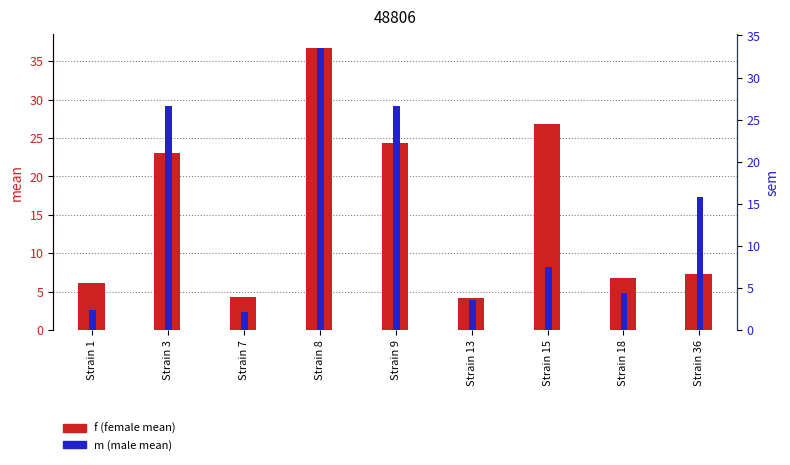

What is the spread (max minus min) of values at Strain 7?

2.1